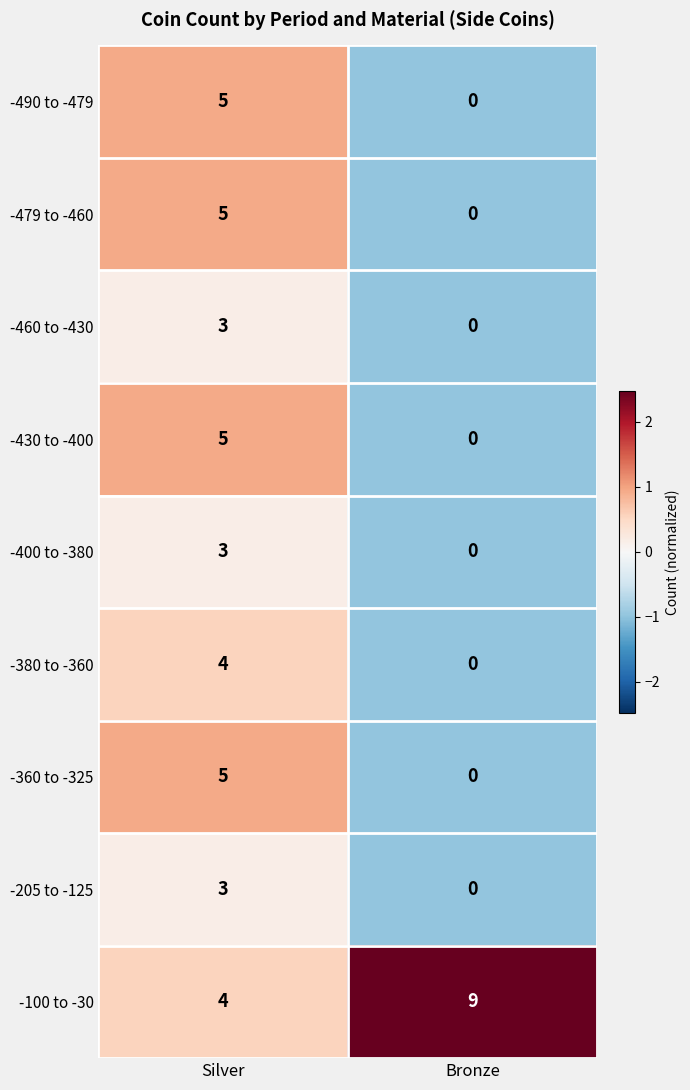

What is the minimum value shown in the chart?

0